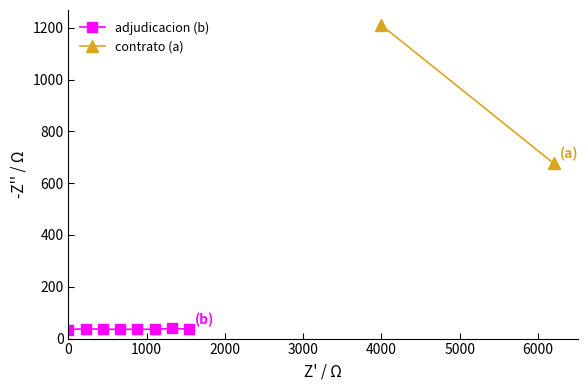

What is the lowest value of the adjudicacion (b) series?

35